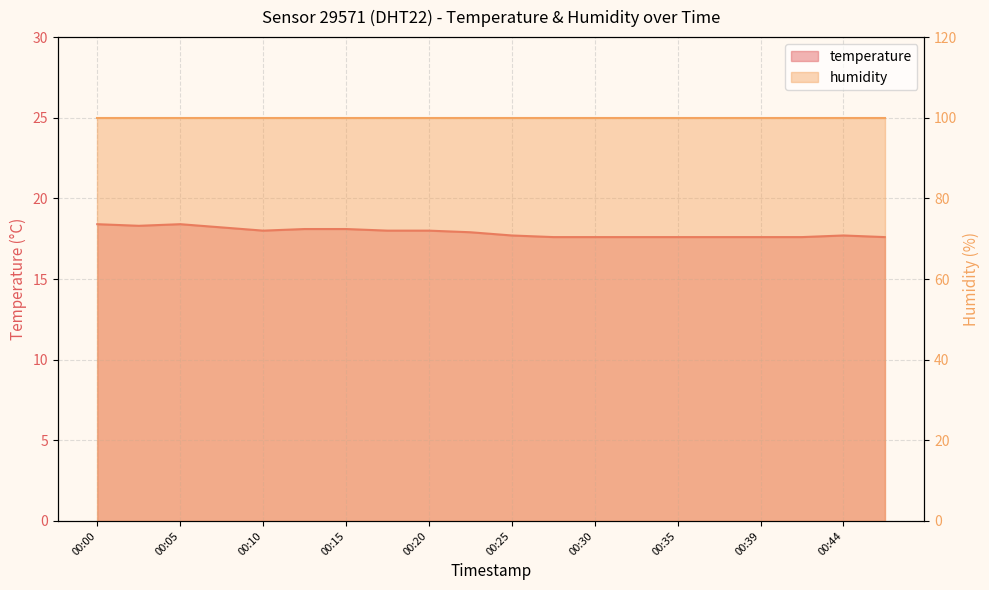

What is the ratio of the value at 00:44 to the value at 00:22?

1.0